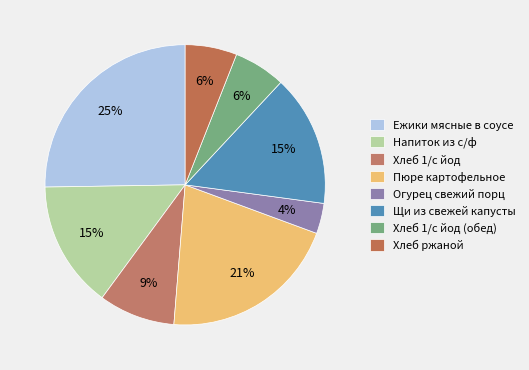

Count the number of slices in the pie.

8